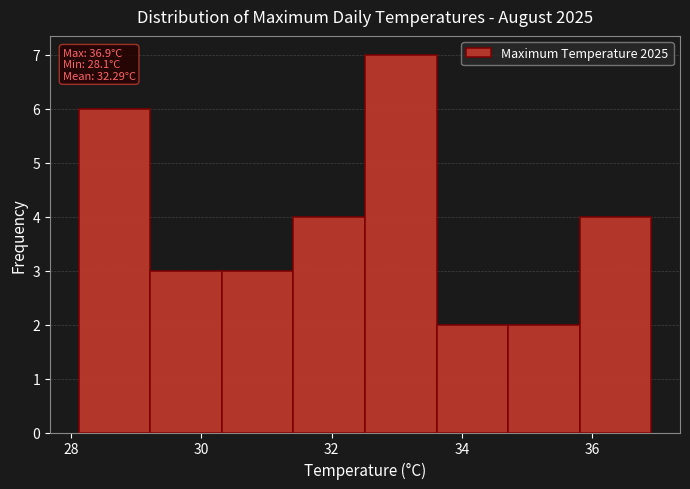

Over which range of the x-axis is the bar tallest?

32.6 to 33.6